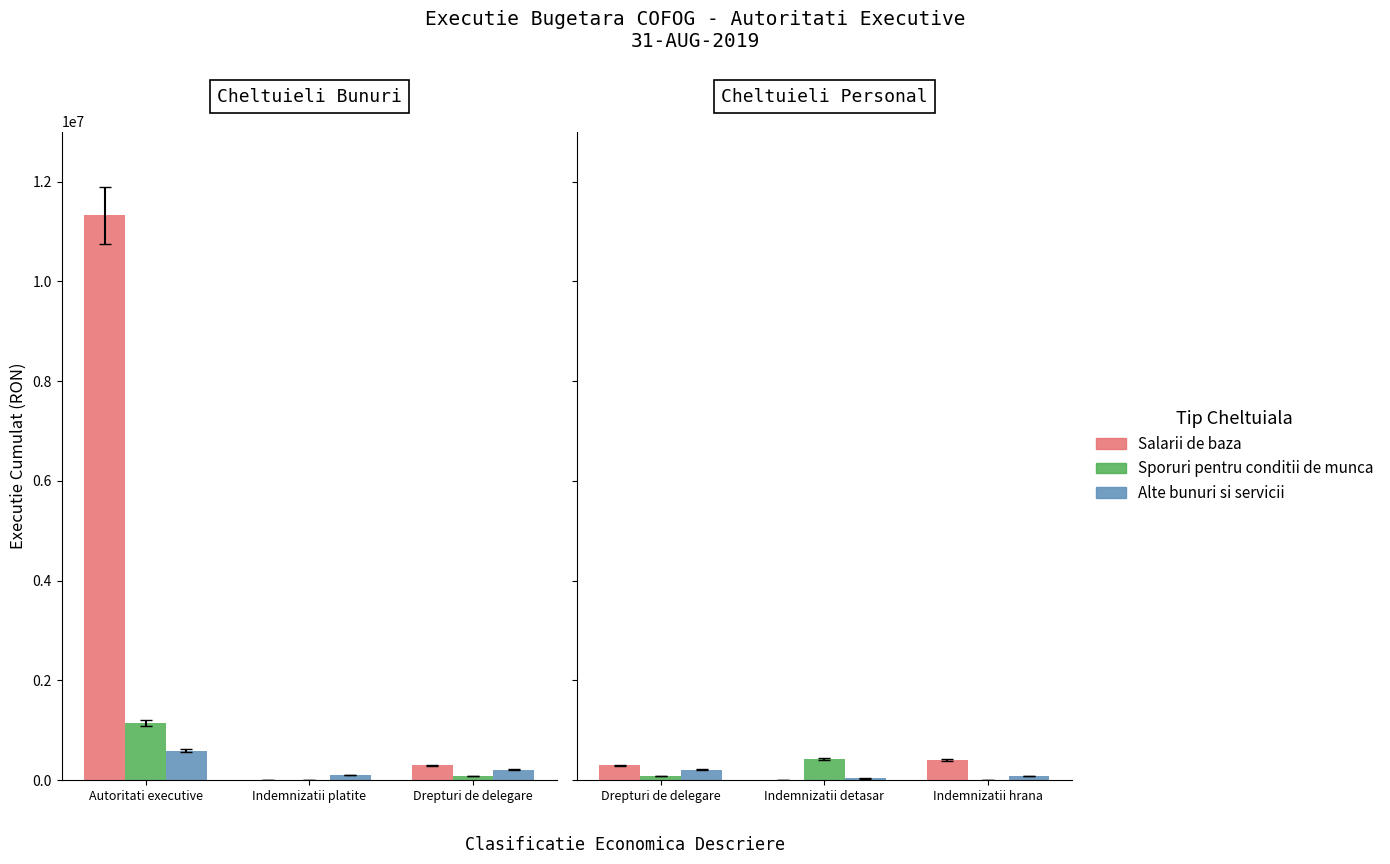

What position from the left is Drepturi de delegare?

1